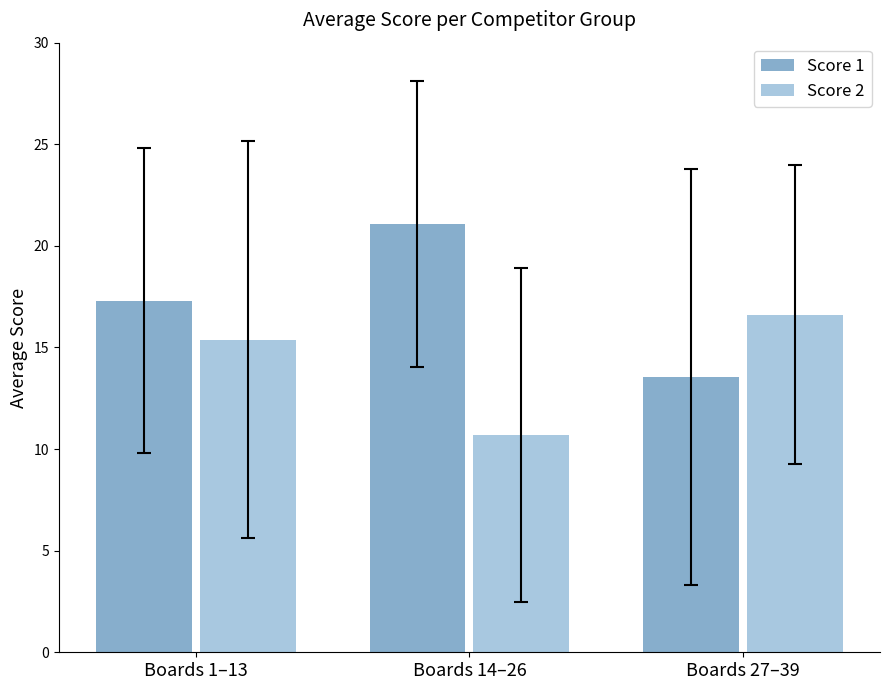

Between Boards 1–13 and Boards 14–26, which series saw the biggest shift?

Score 2